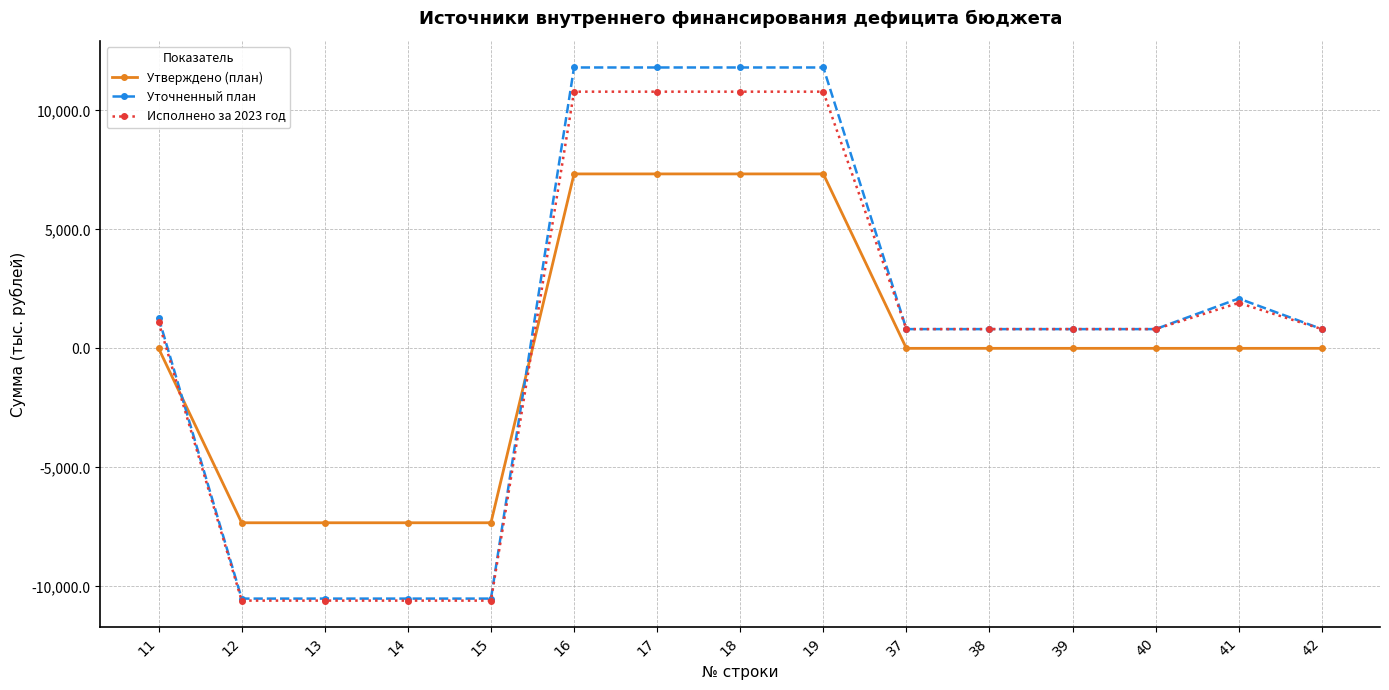

What is the value of the Уточненный план point at the 12th from the left?

808.1